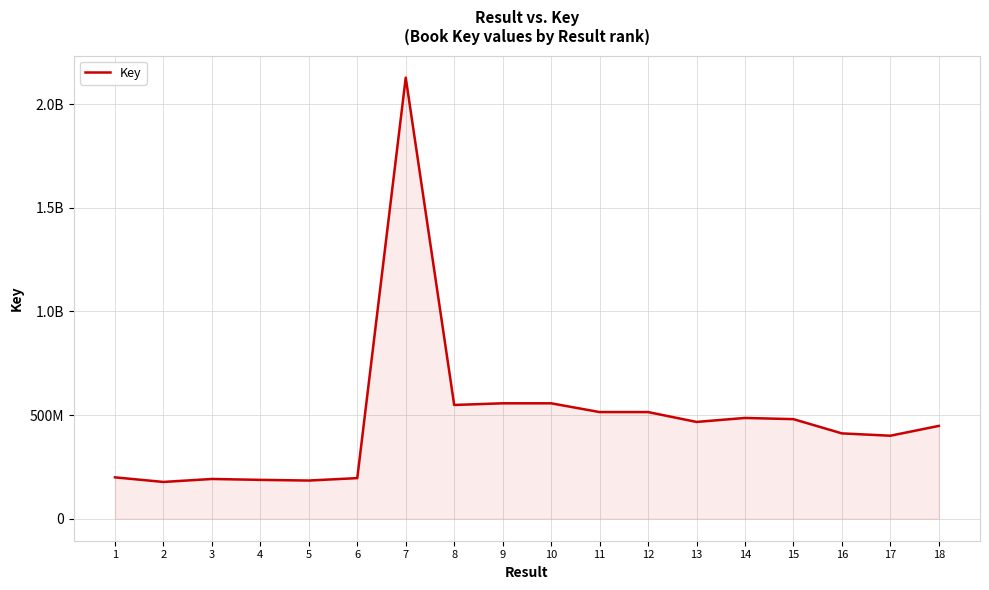

Does the chart display data point markers on the line(s)?

No